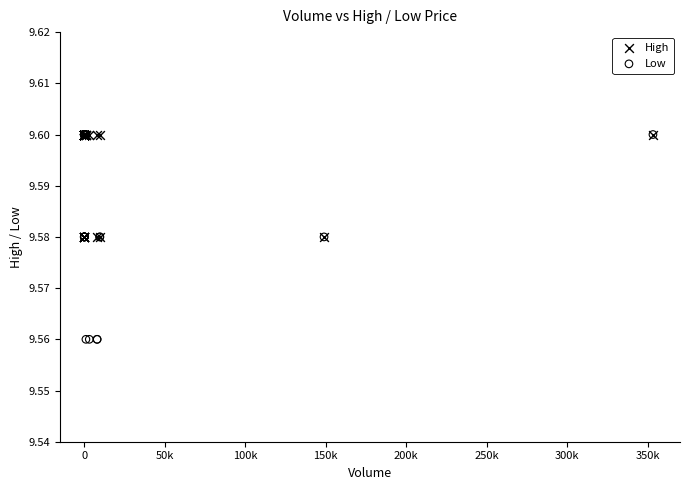

What are all the series names shown in the legend?

High, Low